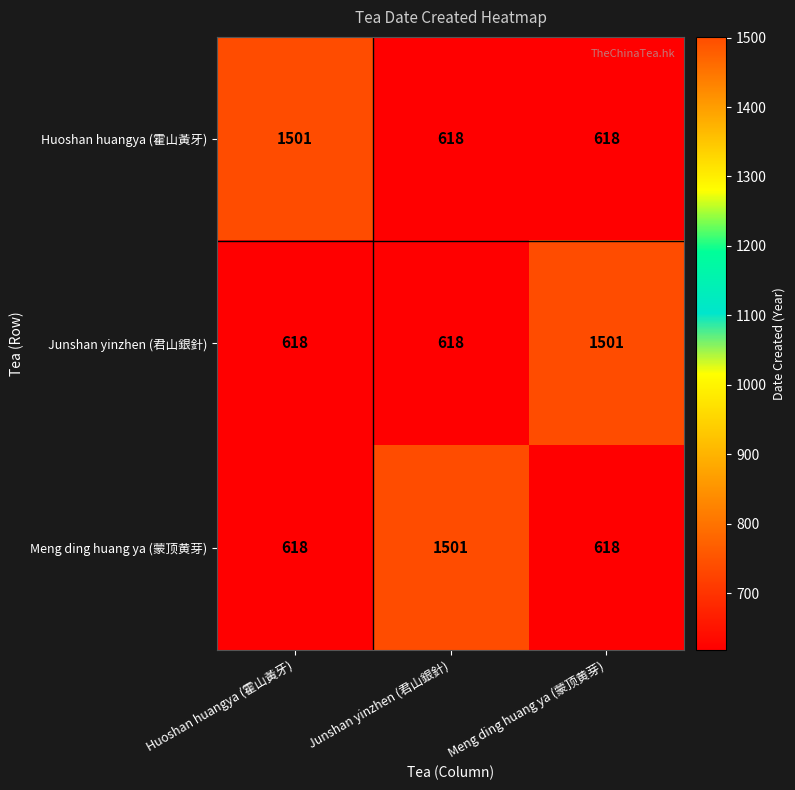

True or false: Meng ding huang ya (蒙顶黄芽) has a value of 2600 at Junshan yinzhen (君山銀針).

False